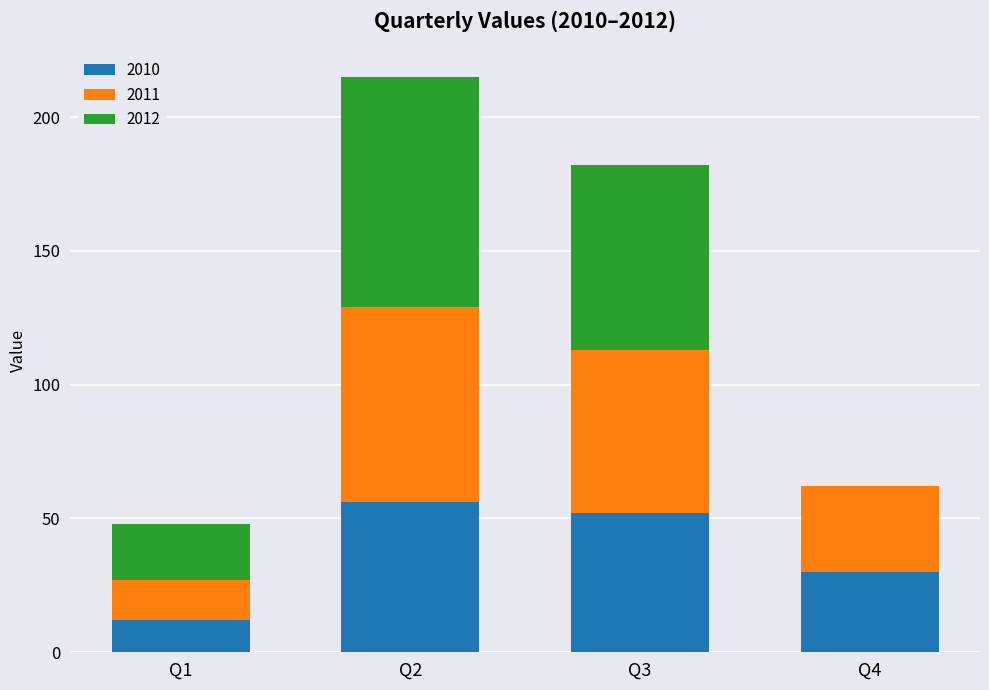

Reading left to right, what are the values for 2010?

Q1=12	Q2=56	Q3=52	Q4=30